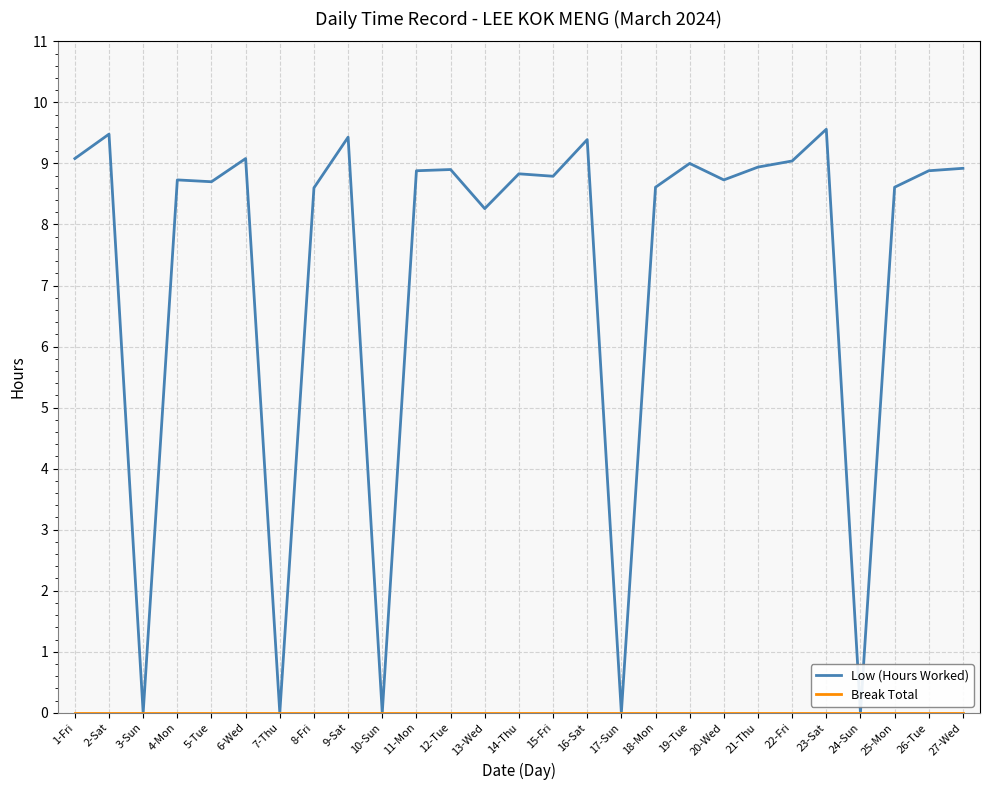

Which series has the largest total across all categories?

Low (Hours Worked)